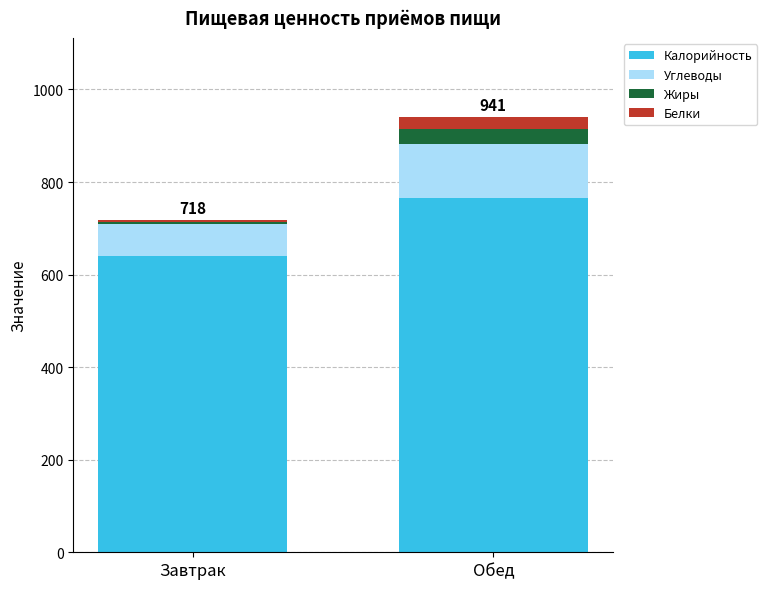

Are the bars horizontal?

No